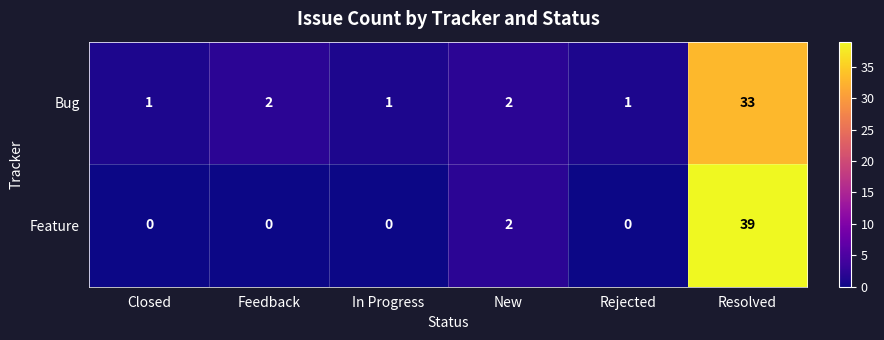

List the series in order of their overall mean, lowest first.

Bug, Feature